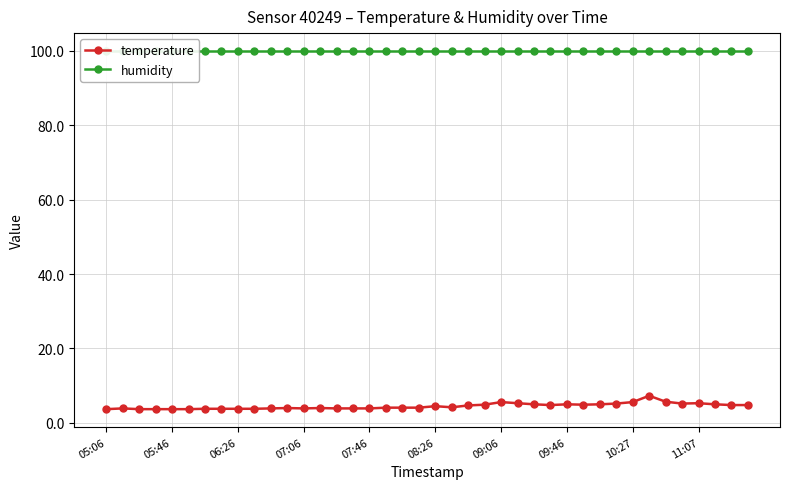

What is the smallest value displayed?

3.7